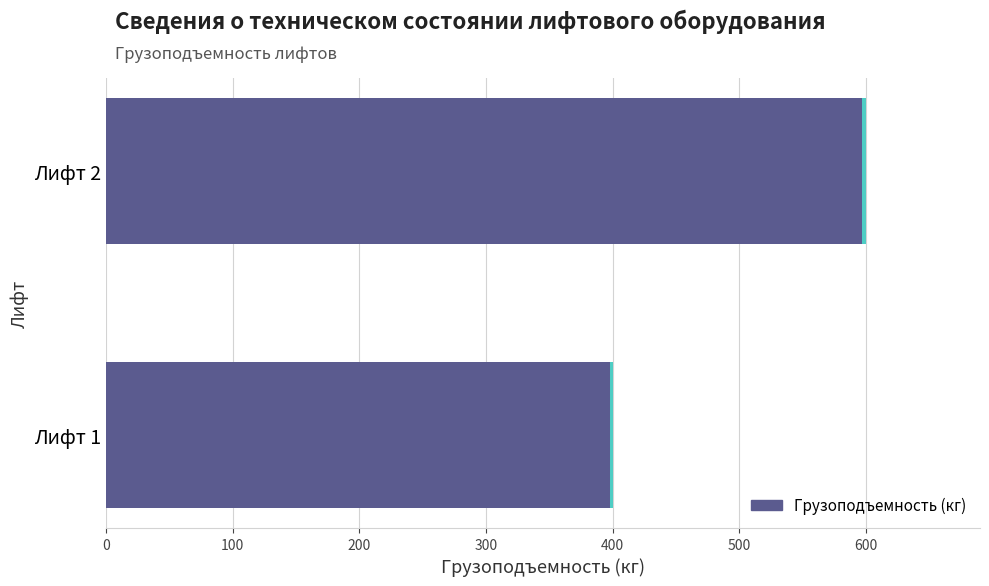

Between Лифт 1 and Лифт 2, which is larger?

Лифт 2